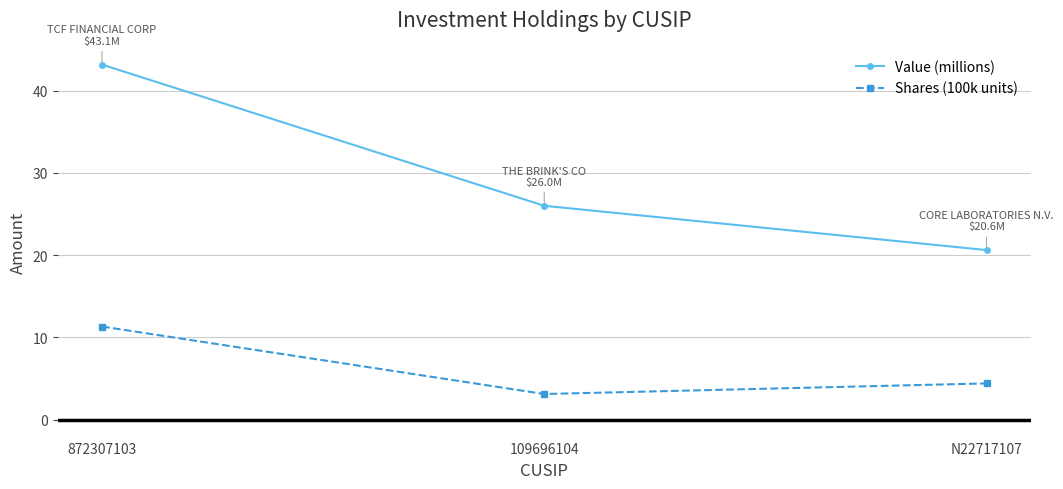

At N22717107, list the series in order from largest to smallest.

Value (millions), Shares (100k units)